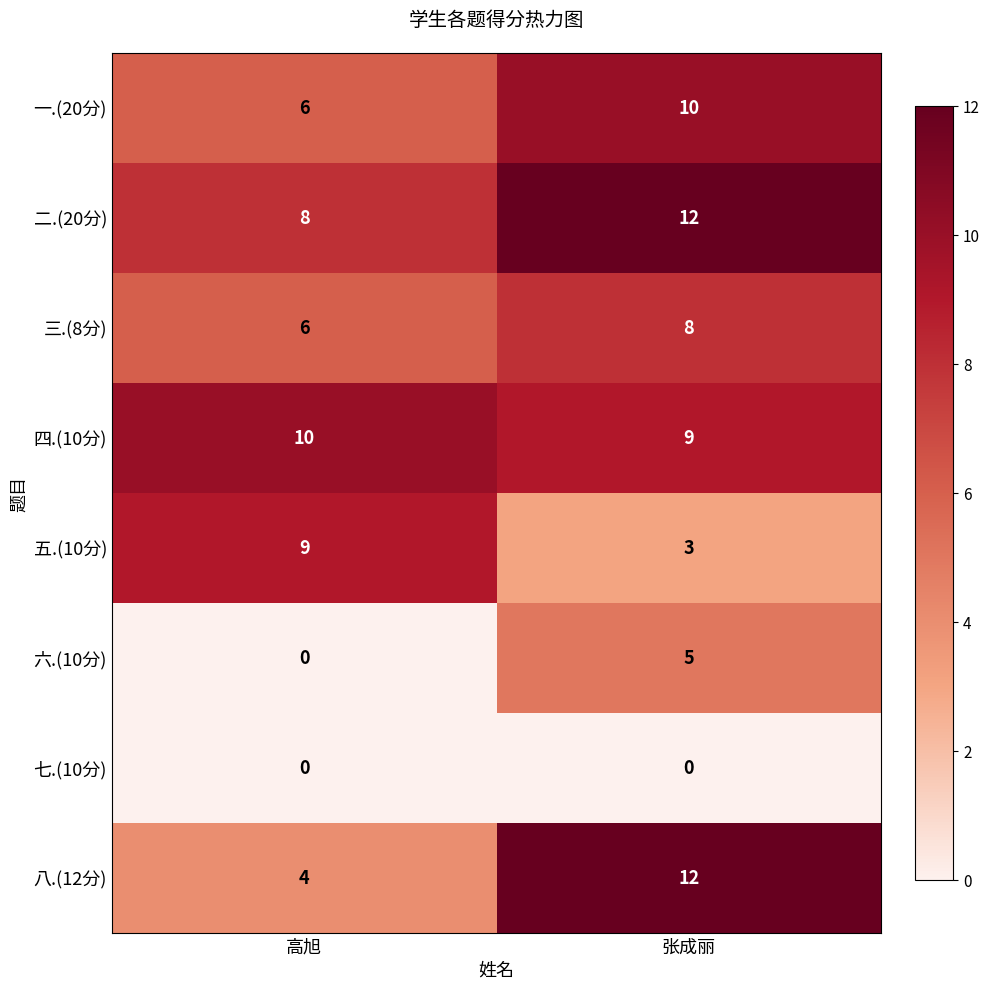

What value does the 四.(10分) series have at 张成丽?

9